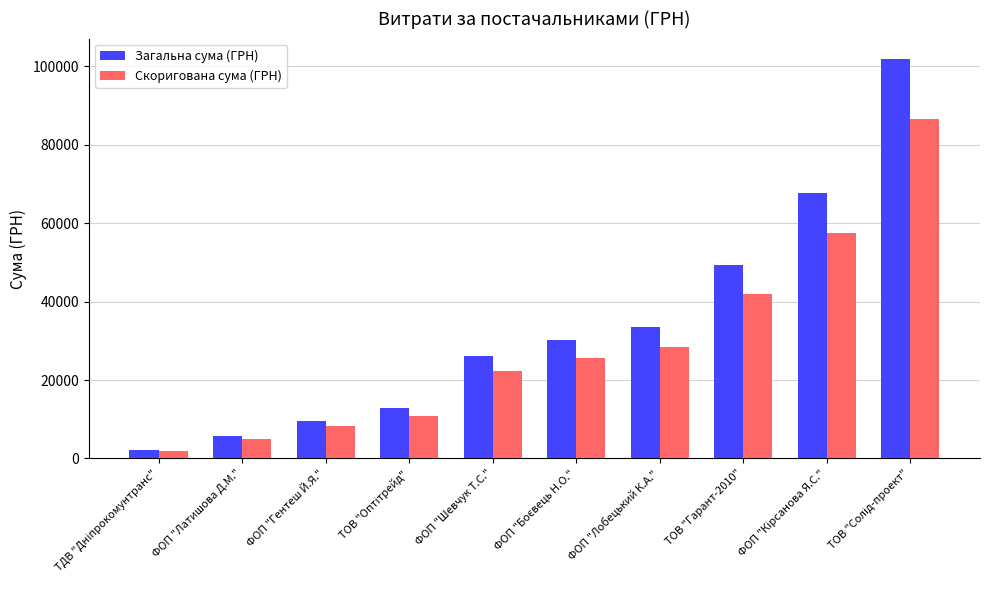

How many bars are there in total?

20